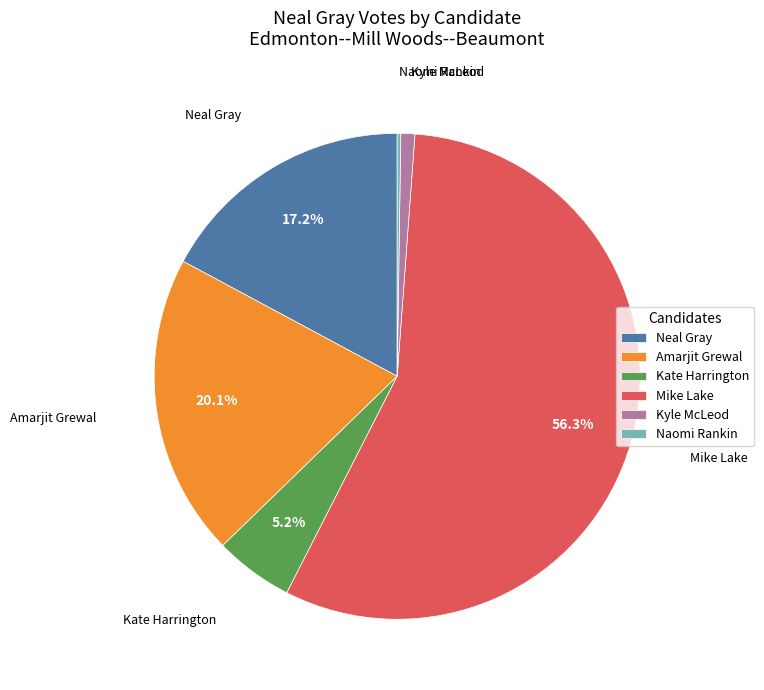

Between Kate Harrington and Mike Lake, which is larger?

Mike Lake